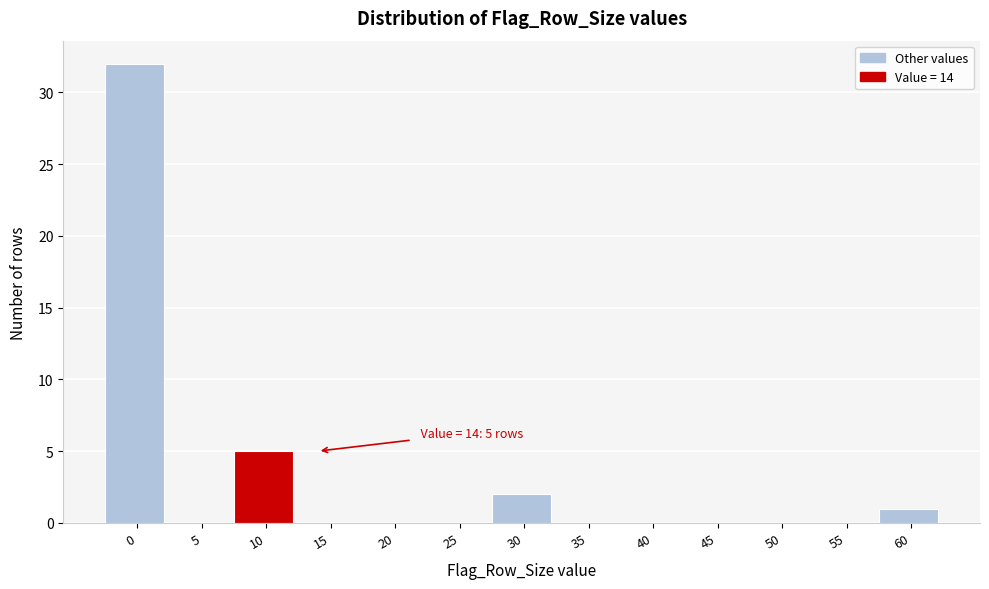

Reading left to right, list all the values displayed in this chart.

0=32	5=0	10=5	15=0	20=0	25=0	30=2	35=0	40=0	45=0	50=0	55=0	60=1